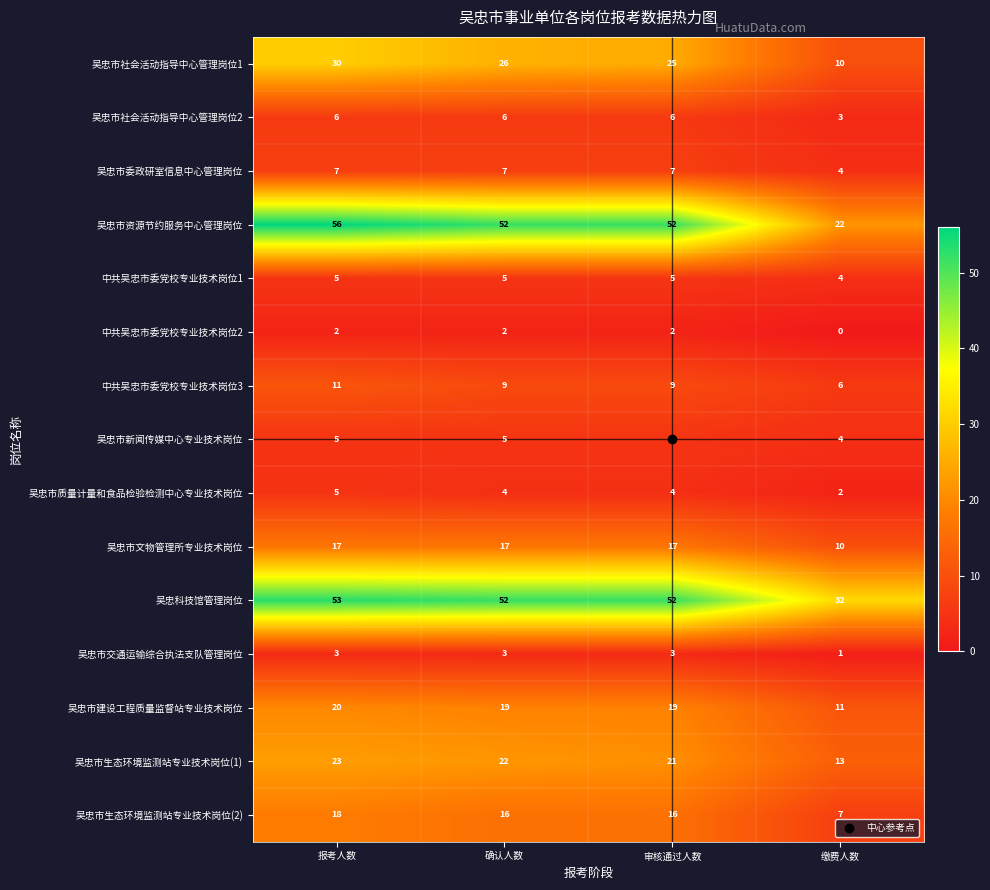

Which category has the highest value across all series?

报考人数